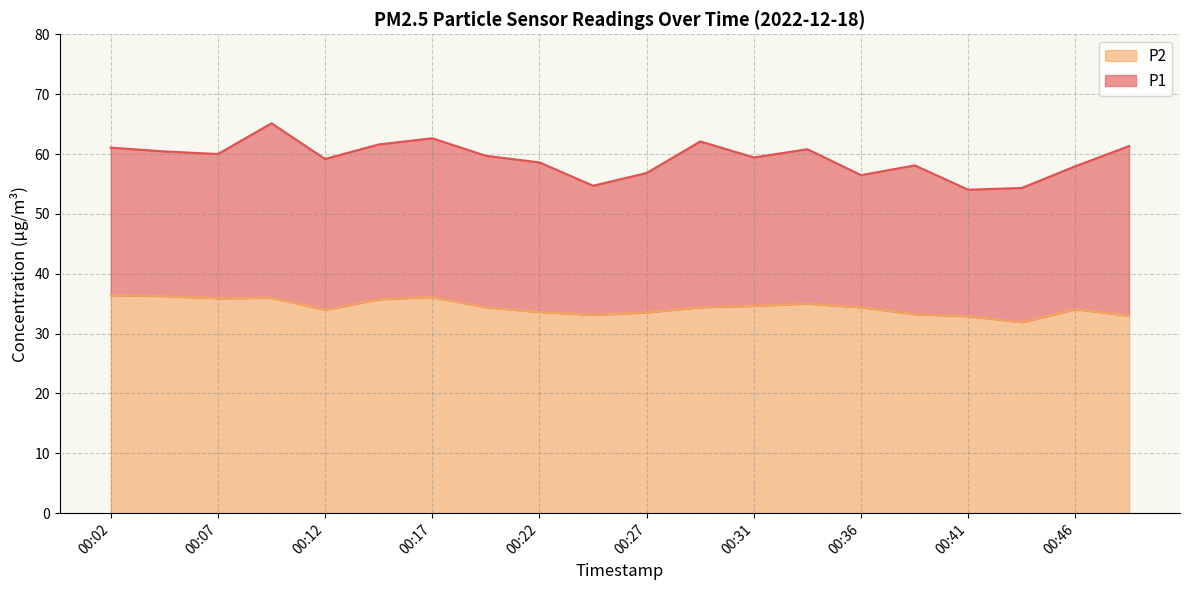

True or false: P2 has a value of 22.9 at 00:46.

False